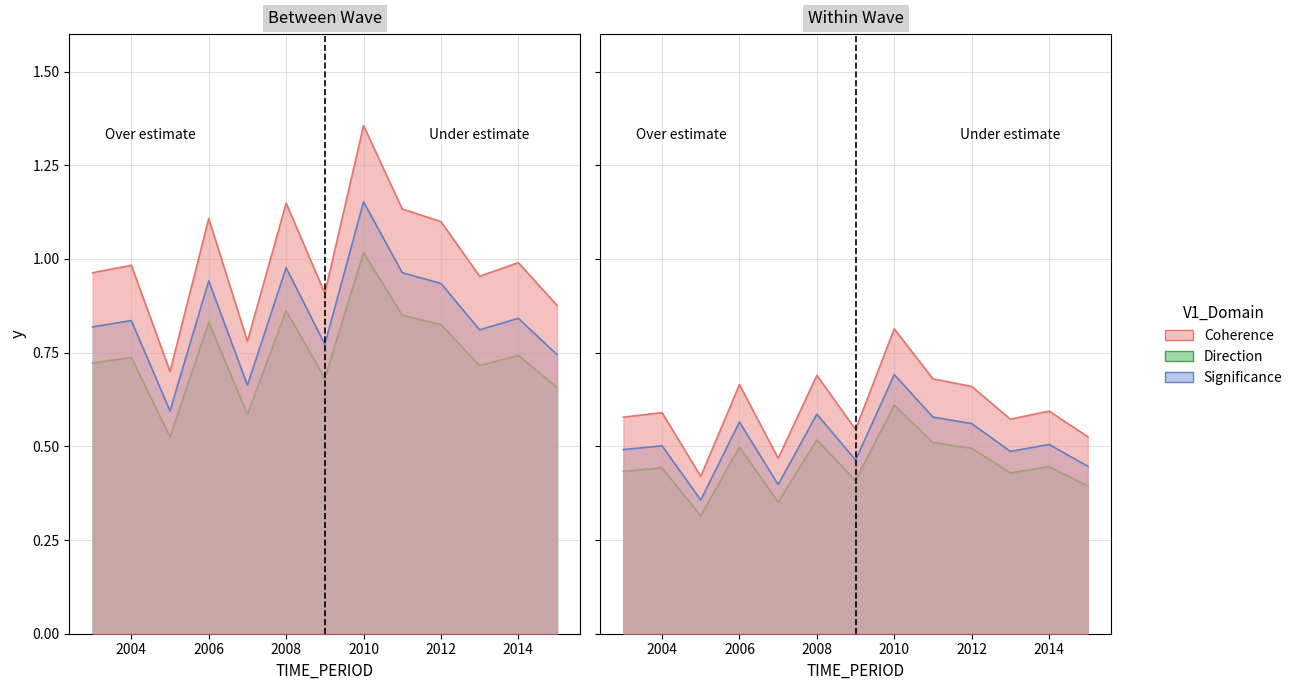

Does the chart display data point markers on the line(s)?

No